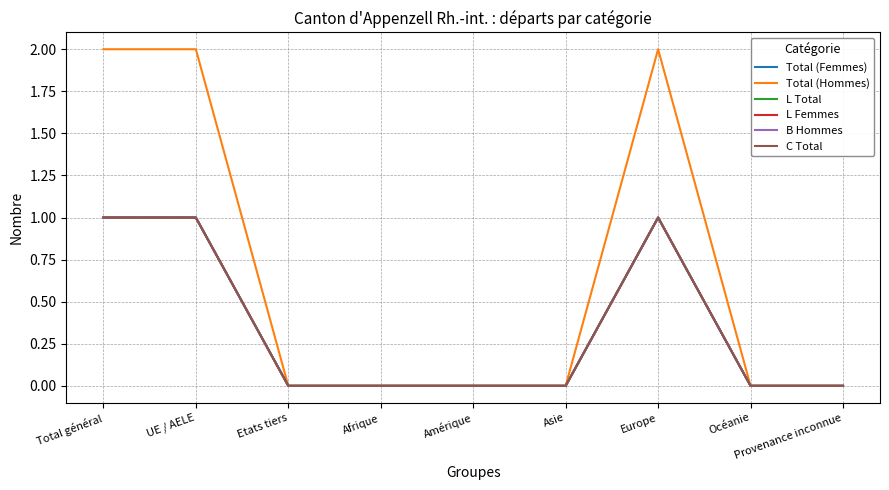

What is the value of the Total (Hommes) point at the 2nd from the left?

2